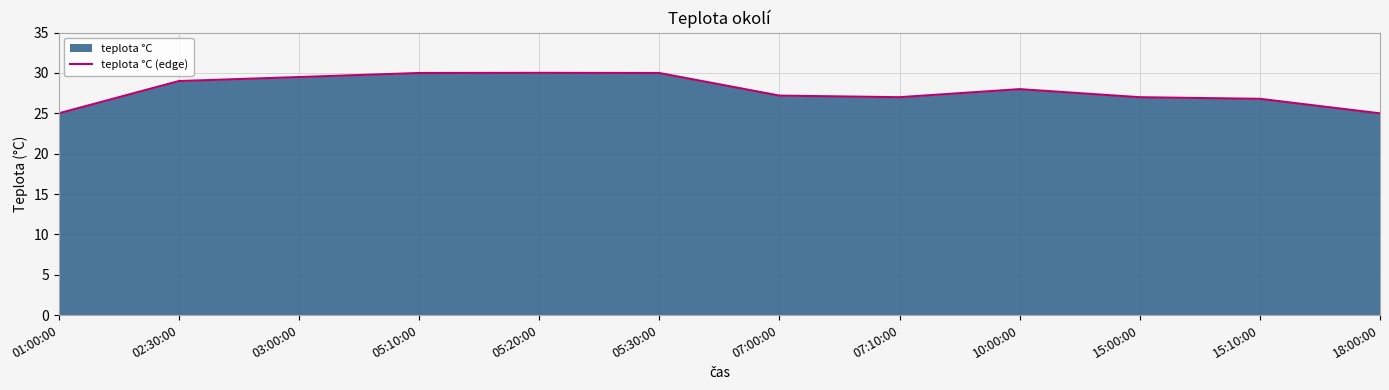

At which label is the value closest to 27?

07:10:00